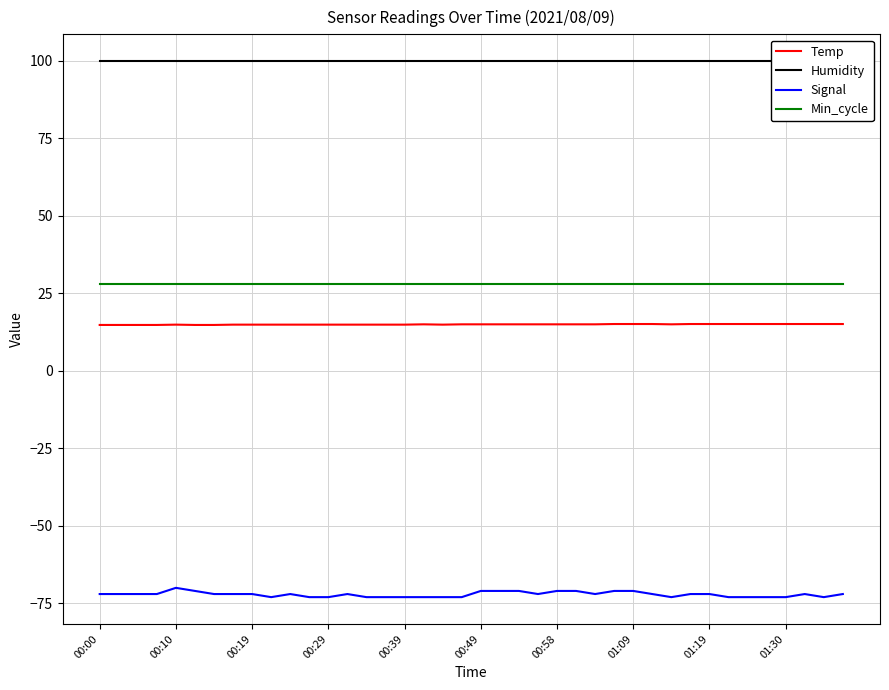

Which series has the largest total across all categories?

Humidity